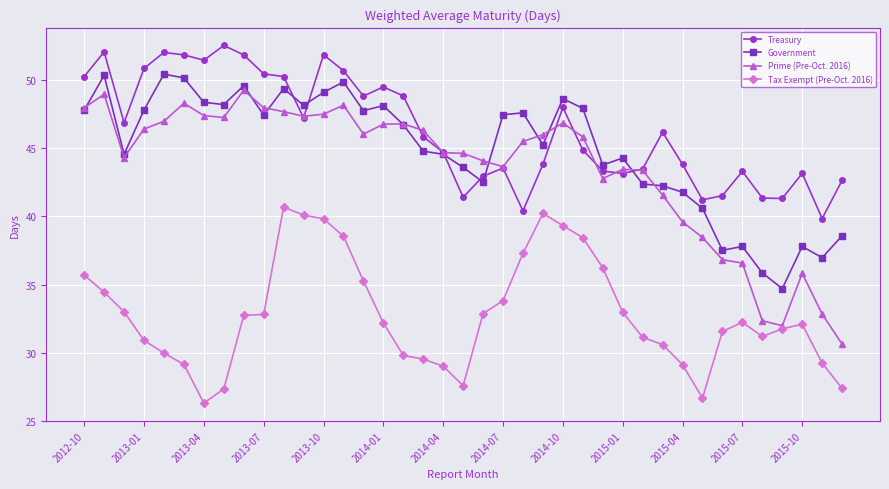

Which series has the largest total across all categories?

Treasury